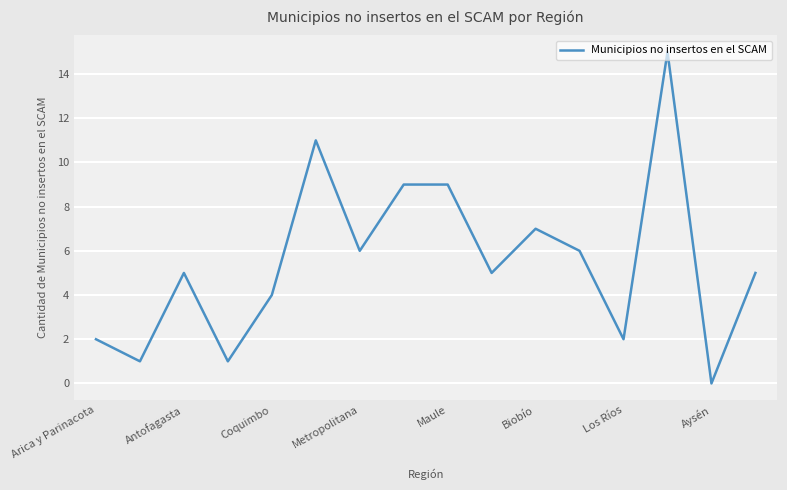

What is the maximum value shown in the chart?

15